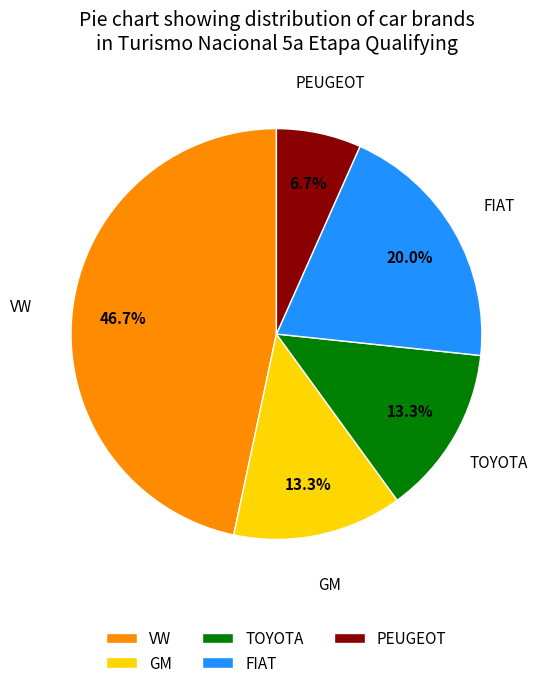

True or false: VW accounts for 47% of the total.

True